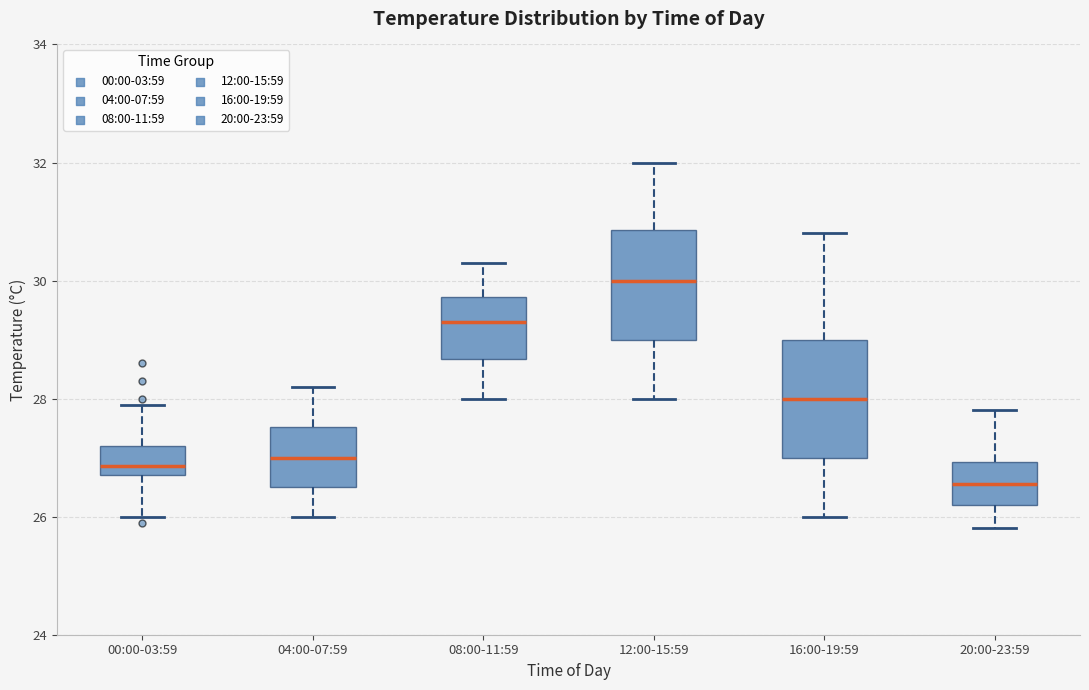

Reading left to right, read every box against the y-axis: the position of its median line, the range the box covers, and the ends of its whiskers. The values are not printed on the chart, so give them approximately, as read against the axis.

00:00-03:59: median 26.8 (just above the box's lower edge), box 26.8 to 27.2, whiskers 26.0 to 28.0
04:00-07:59: median 27.0, box 26.6 to 27.6, whiskers 26.0 to 28.2
08:00-11:59: median 29.4, box 28.6 to 29.8, whiskers 28.0 to 30.4
12:00-15:59: median 30.0, box 29.0 to 30.8, whiskers 28.0 to 32.0
16:00-19:59: median 28.0, box 27.0 to 29.0, whiskers 26.0 to 30.8
20:00-23:59: median 26.6, box 26.2 to 27.0, whiskers 25.8 to 27.8